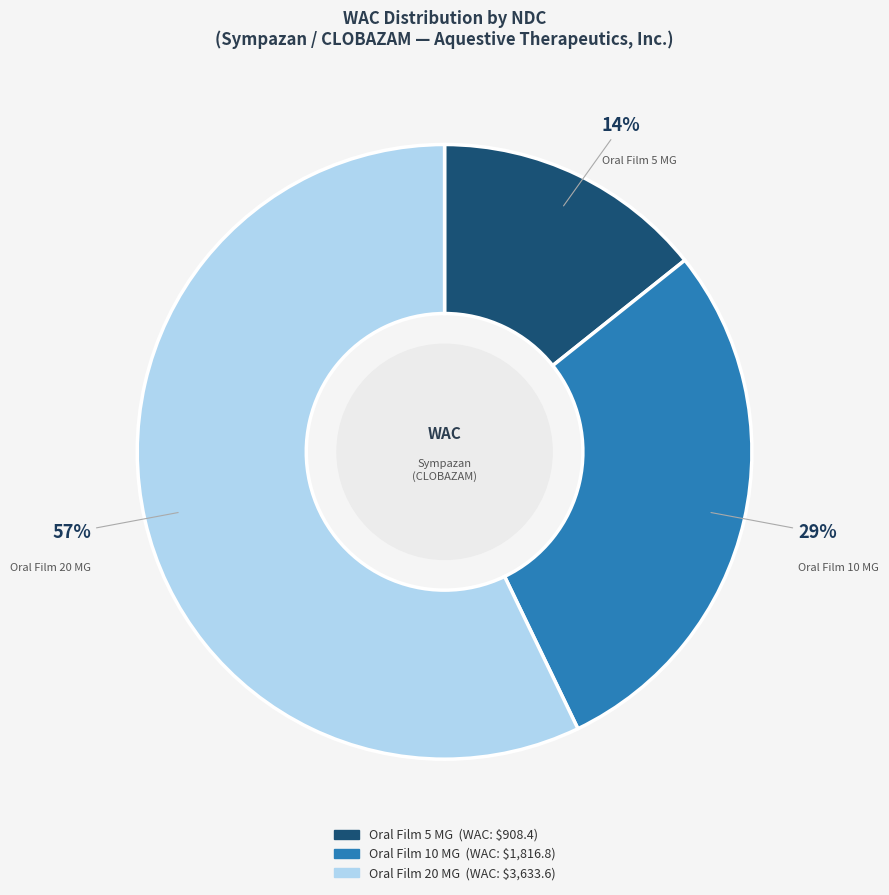

To the nearest percent, what is the average slice percentage?

33%